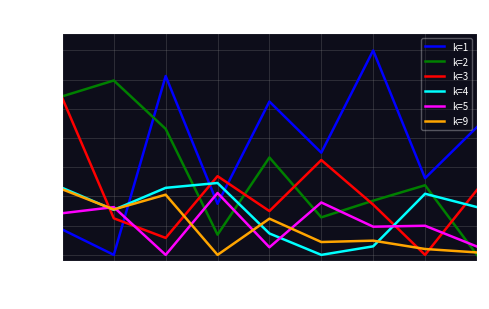

True or false: k=3 and k=4 intersect in this chart.

True